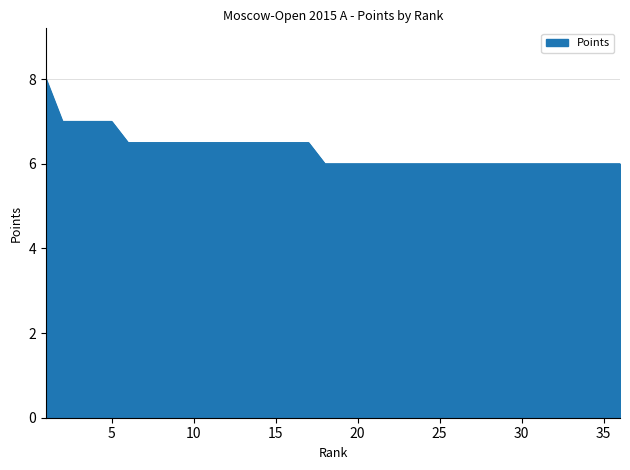

How many lines are shown in the chart?

1